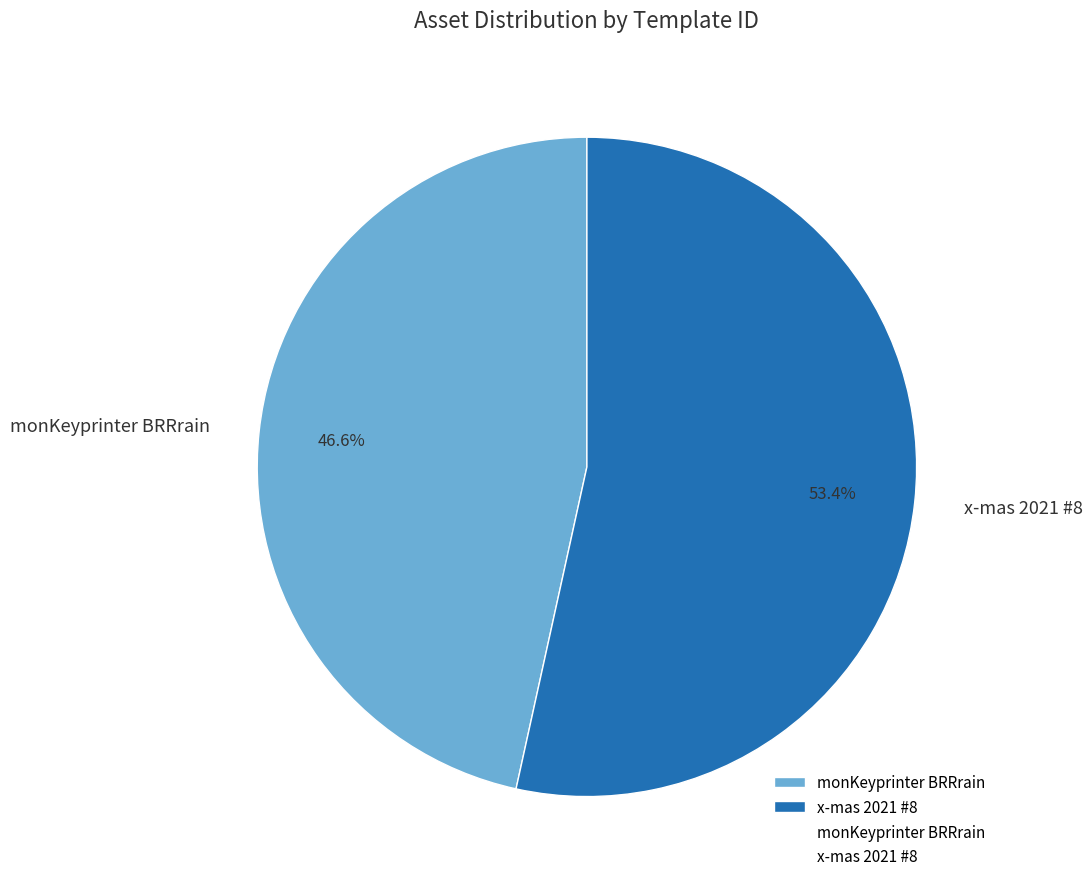

Which slice represents more than half of the pie?

x-mas 2021 #8